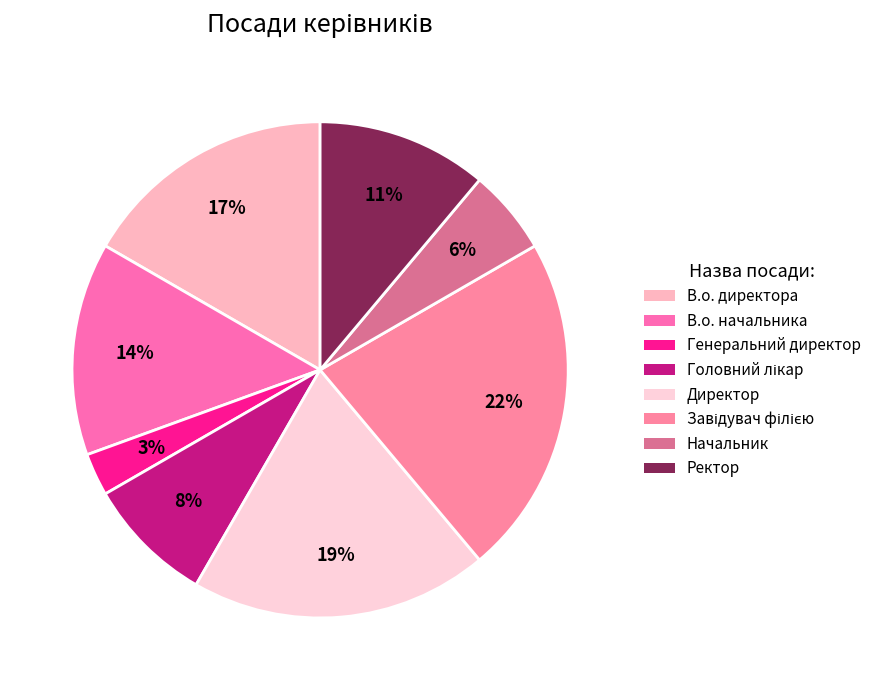

To the nearest percent, what portion does Начальник represent?

6%